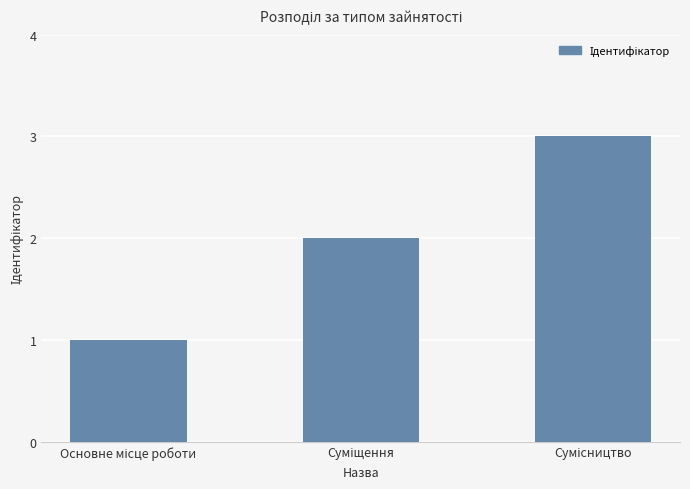

What is the sum of all values?

6